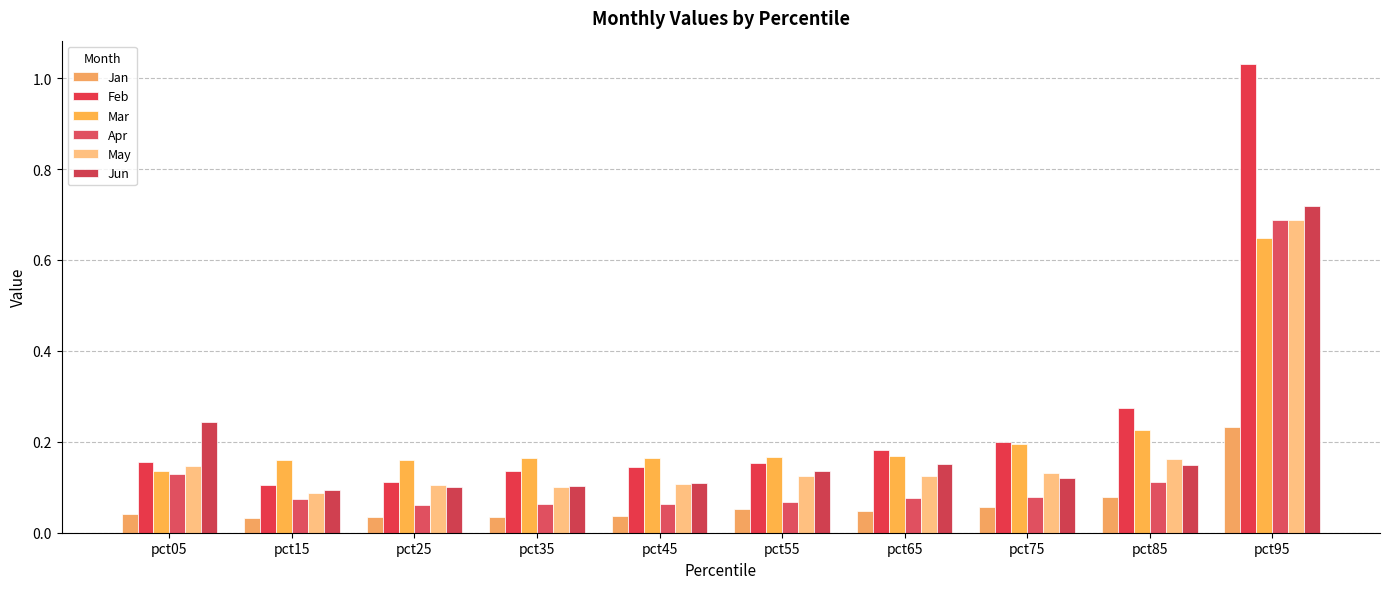

Does the chart contain any negative values?

No